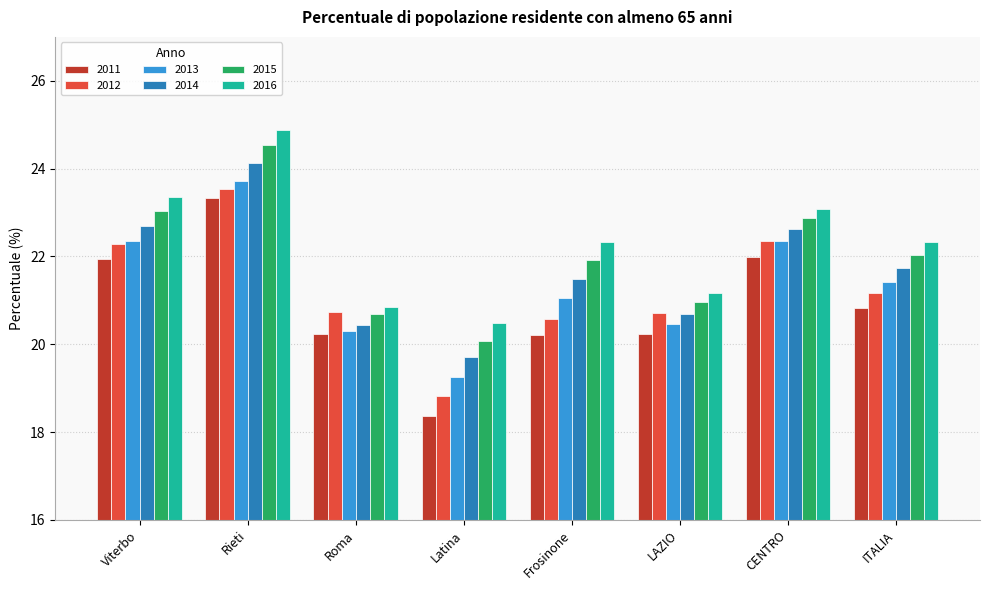

Is the value of 2014 at Frosinone greater than the value of 2016 at ITALIA?

No